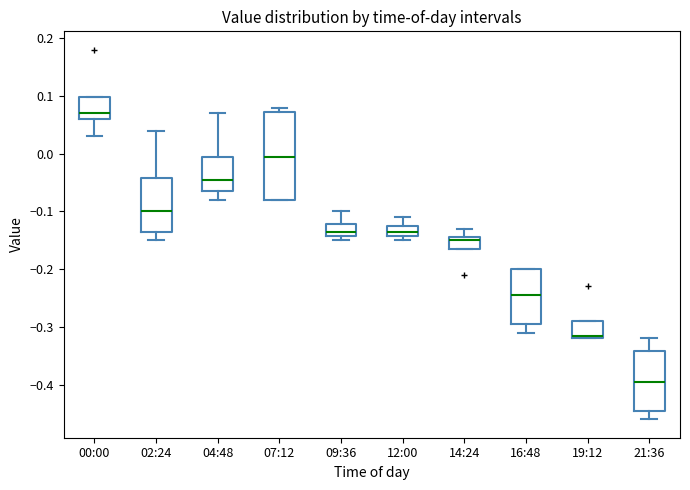

Reading left to right, read every box against the y-axis: the position of its median line, the range the box covers, and the ends of its whiskers. The values are not printed on the chart, so give them approximately, as read against the axis.

00:00: median 0.07, box 0.06 to 0.10, whiskers 0.03 to 0.10
02:24: median -0.10, box -0.13 to -0.04, whiskers -0.15 to 0.04
04:48: median -0.04, box -0.06 to 0.00, whiskers -0.08 to 0.07
07:12: median 0.00, box -0.08 to 0.07, whiskers -0.08 to 0.08
09:36: median -0.13, box -0.14 to -0.12, whiskers -0.15 to -0.10
12:00: median -0.13, box -0.14 to -0.12, whiskers -0.15 to -0.11
14:24: median -0.15, box -0.16 to -0.14, whiskers -0.16 to -0.13
16:48: median -0.24, box -0.29 to -0.20, whiskers -0.31 to -0.20
19:12: median -0.31, box -0.32 to -0.29, whiskers -0.32 to -0.29
21:36: median -0.39, box -0.44 to -0.34, whiskers -0.46 to -0.32